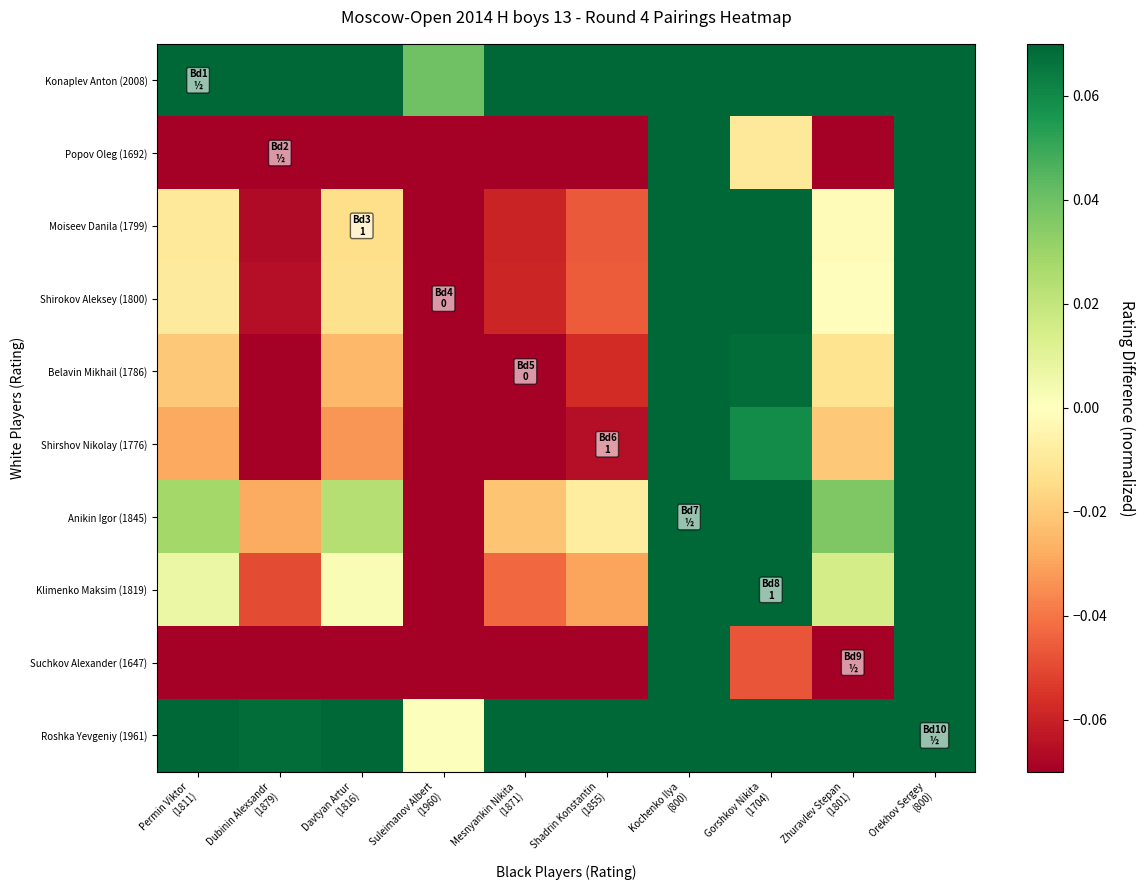

What is the spread (max minus min) of values at Kochenko Ilya
(800)?

0.3